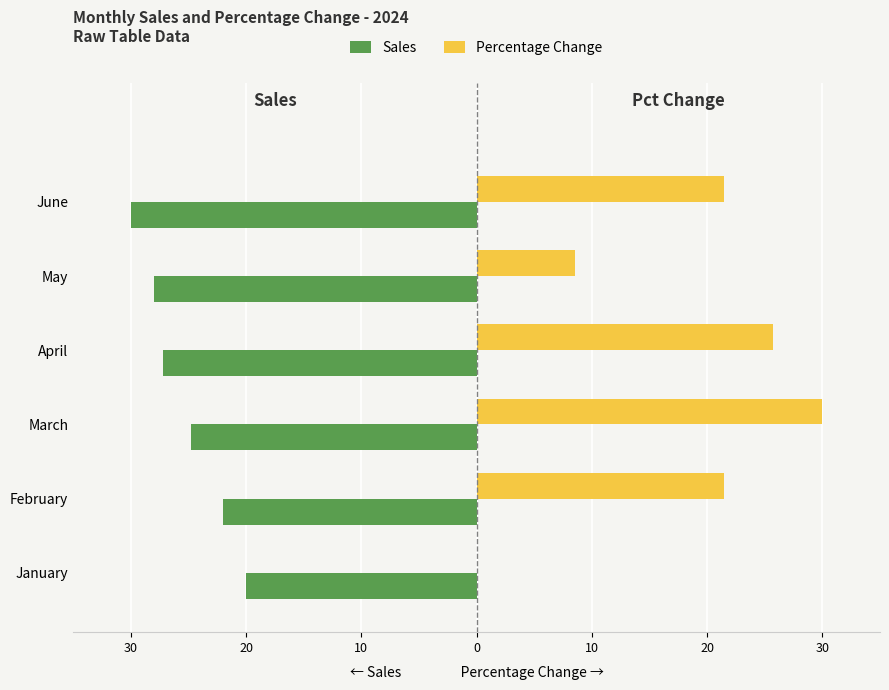

What are all the series names shown in the legend?

Sales, Percentage Change